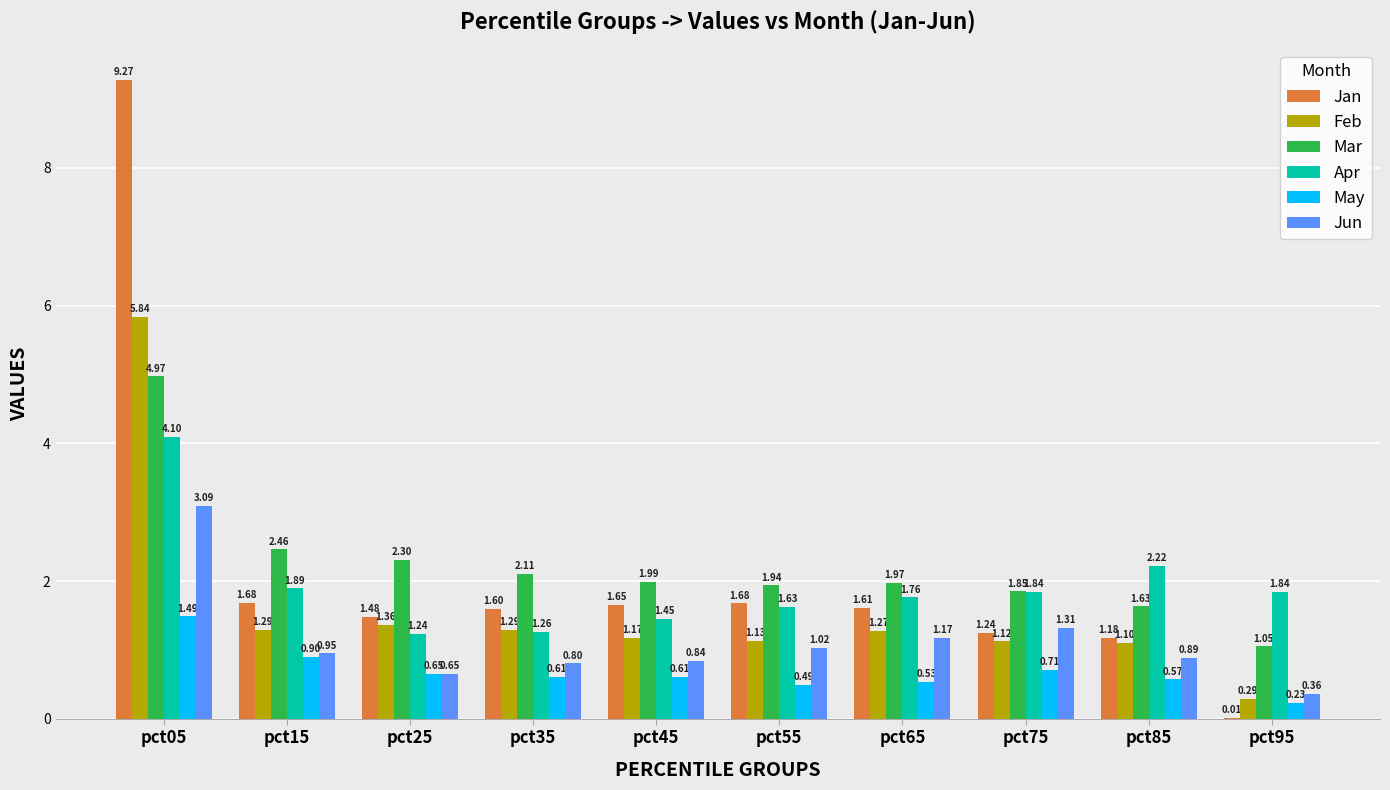

At which category is the sum across all series the highest?

pct05